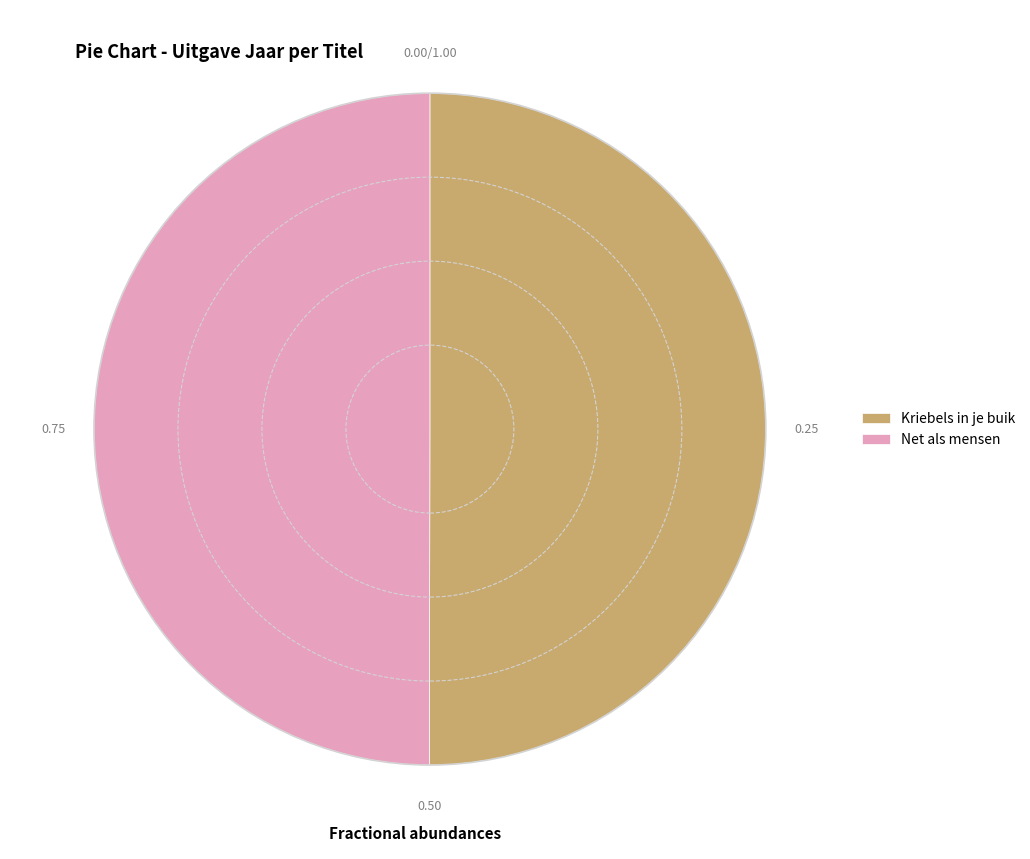

Approximately how many times larger is the value at Kriebels in je buik compared to Net als mensen?

1.0